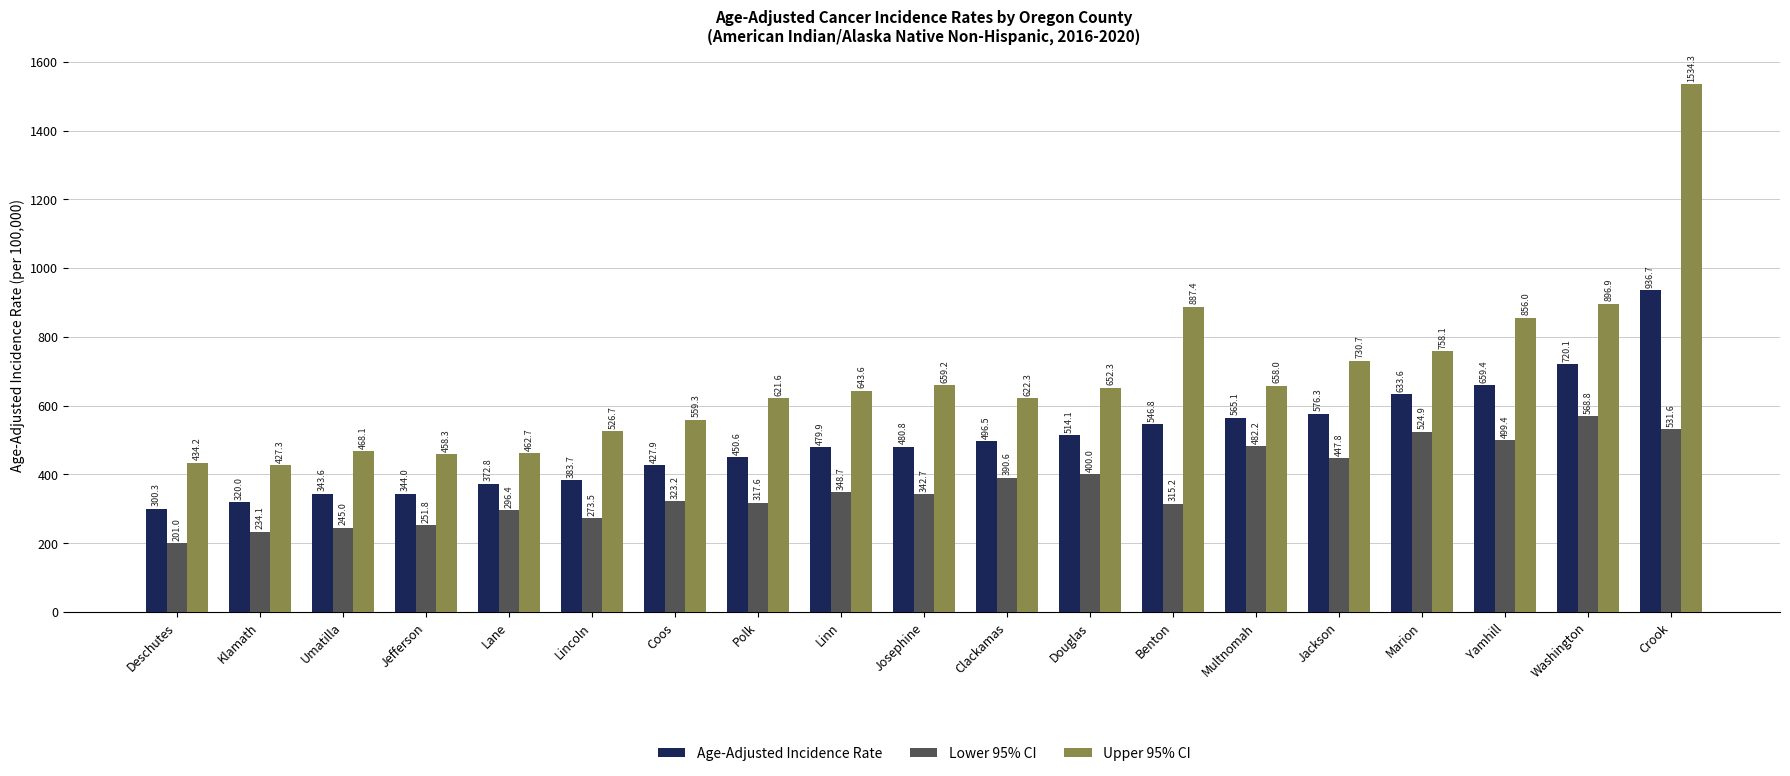

Which series has the widest spread of values?

Upper 95% CI